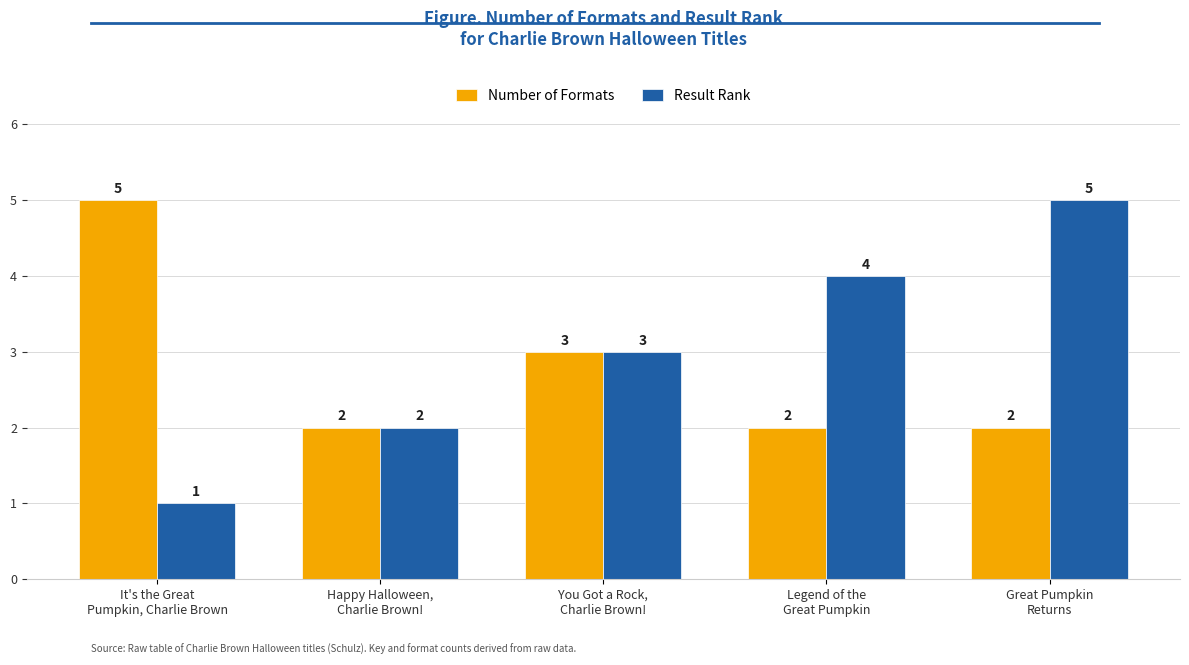

Which series has the largest range (max minus min)?

Result Rank